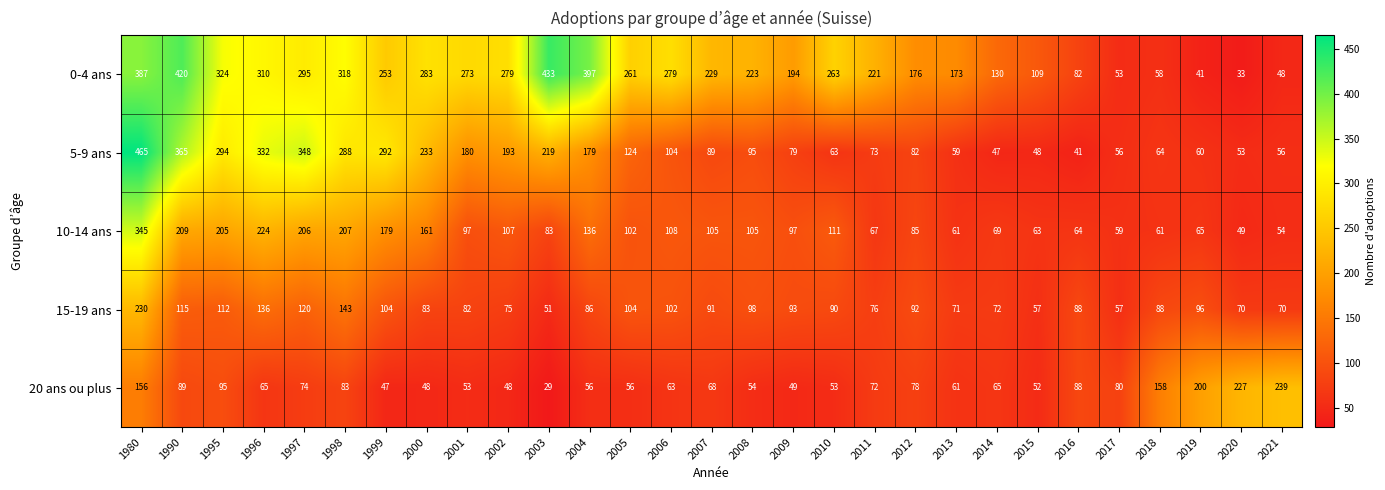

What is the difference between the 5-9 ans values at 2019 and 2017?

4